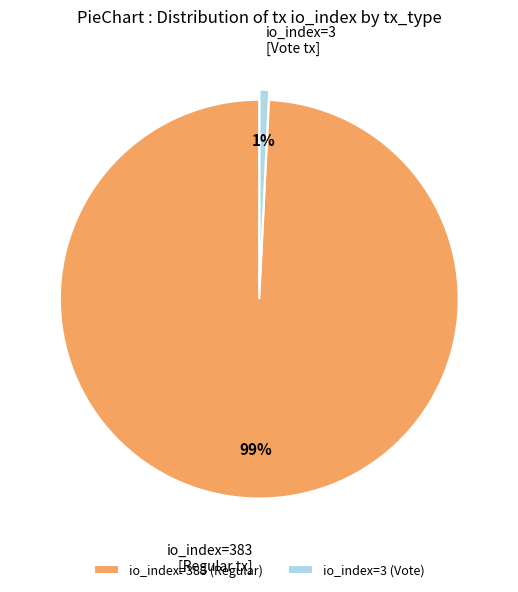

True or false: io_index=3 (Vote) accounts for 1% of the total.

True